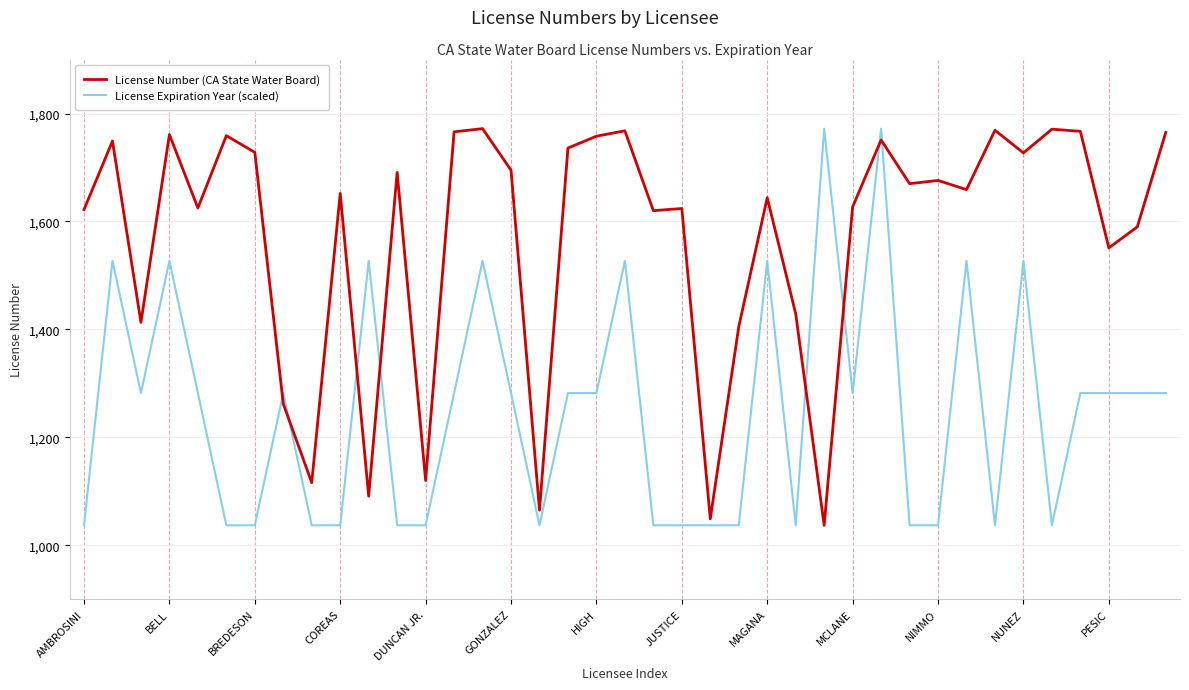

What is the greatest value displayed?

1772